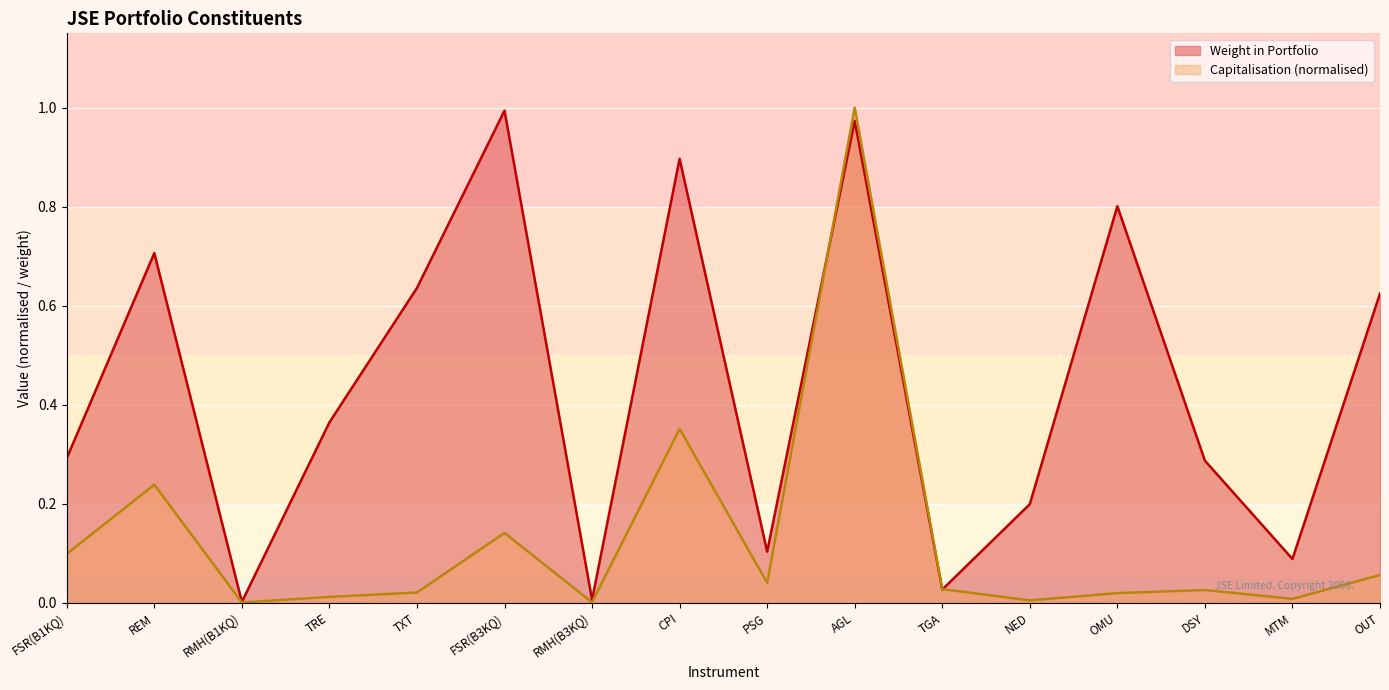

At OUT, list the series in order from smallest to largest.

Capitalisation (normalised), Weight in Portfolio